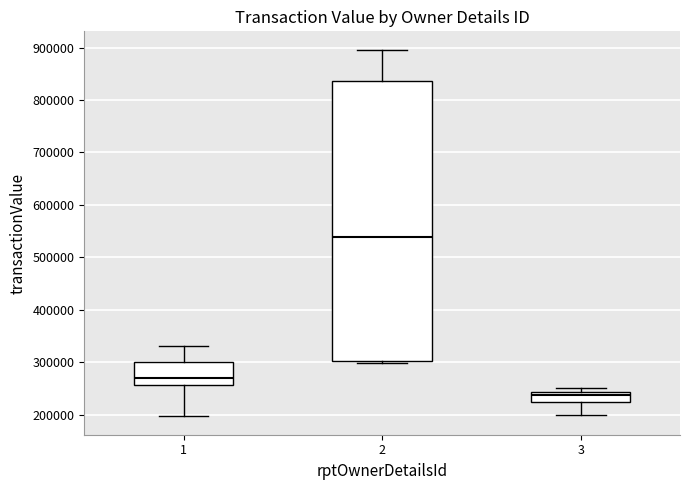

Which box has the lowest median line?

3